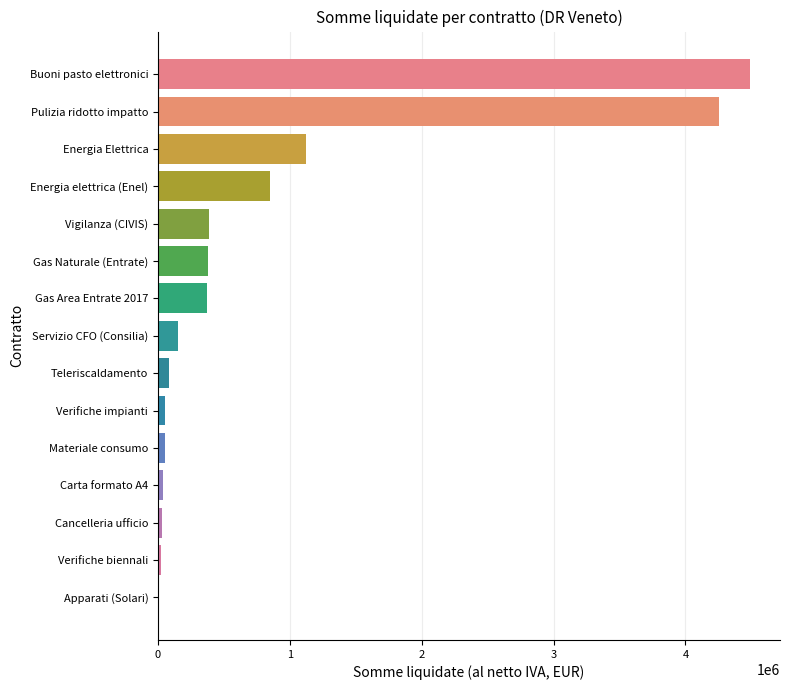

Where is the data nearest to the value 2251594?

Energia Elettrica